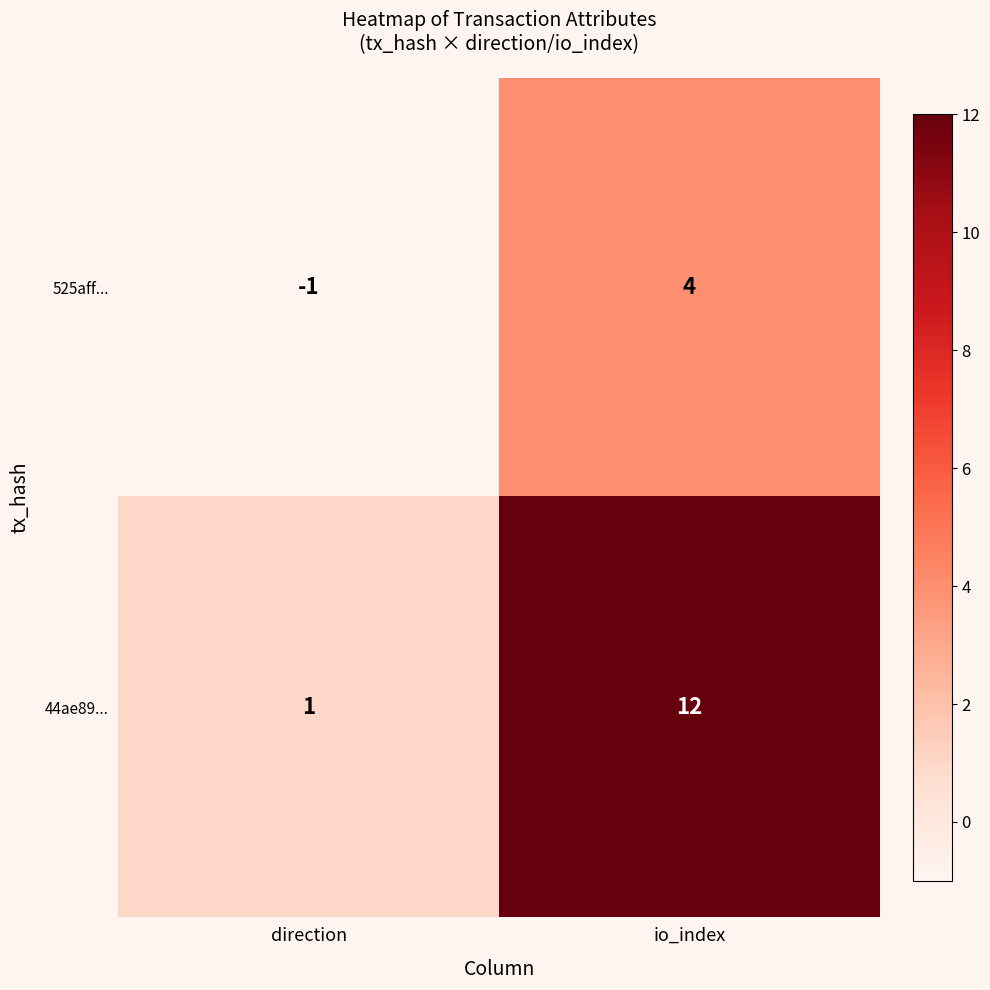

Which series has the largest total across all categories?

44ae89...